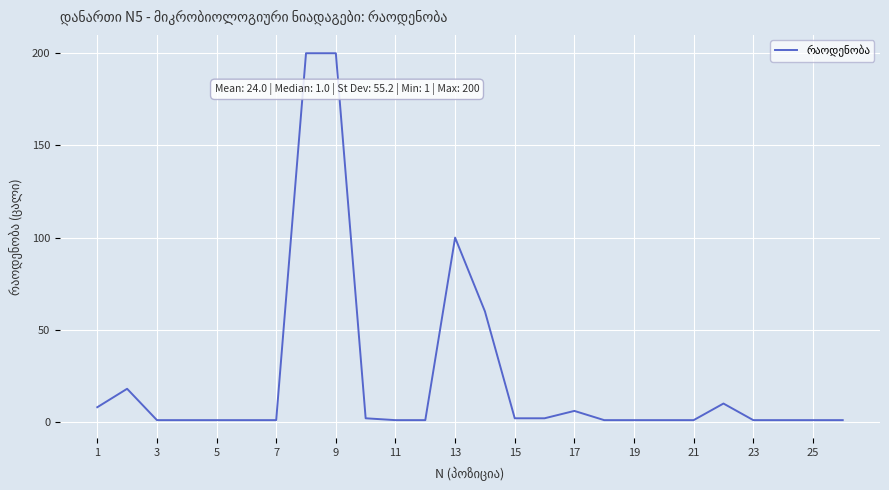

How many categories are shown in the chart?

26